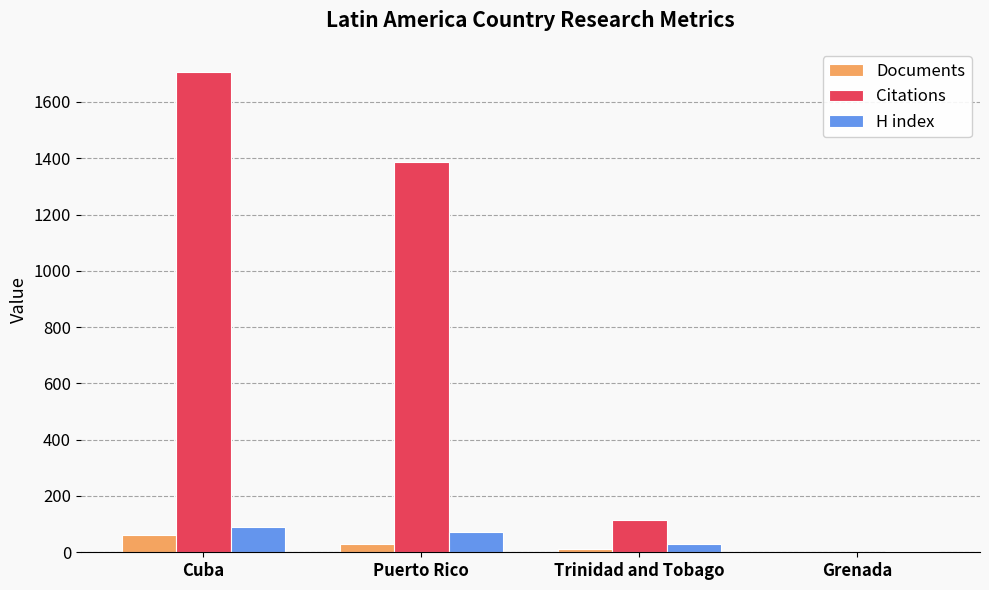

What is the maximum value shown in the chart?

1707